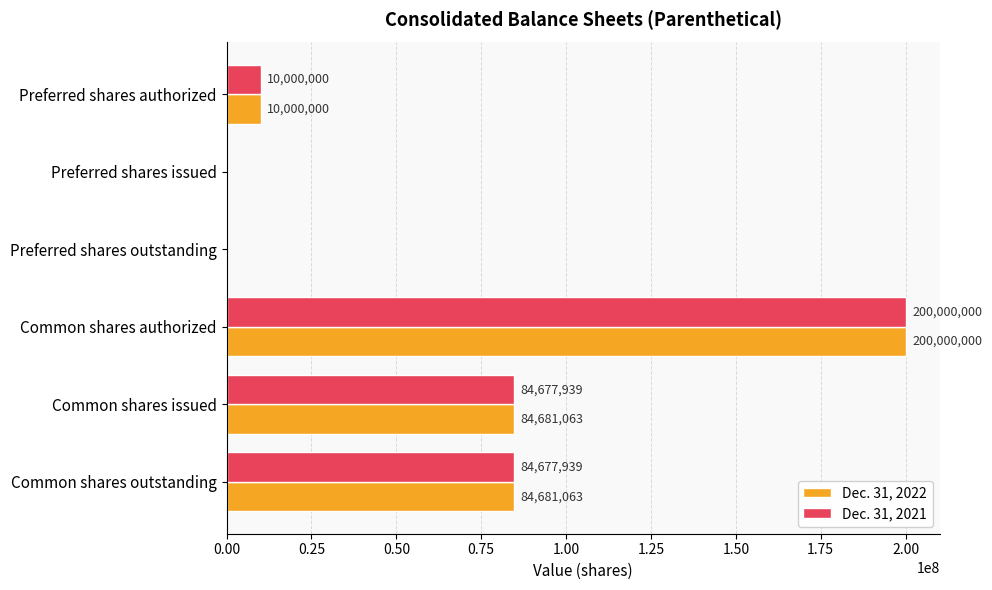

What is the sum of all Dec. 31, 2022 values?

379362126